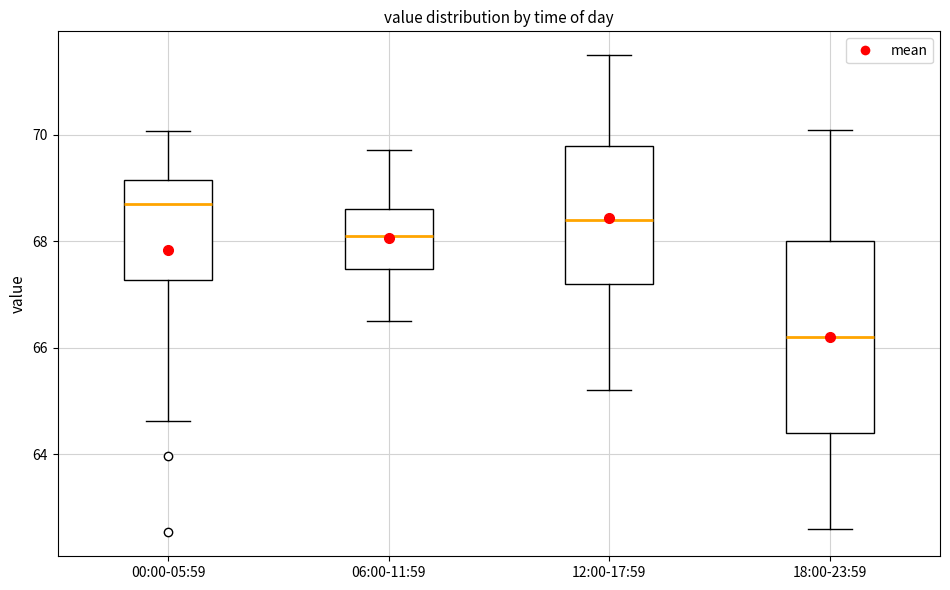

Which box has the lowest median line?

18:00-23:59